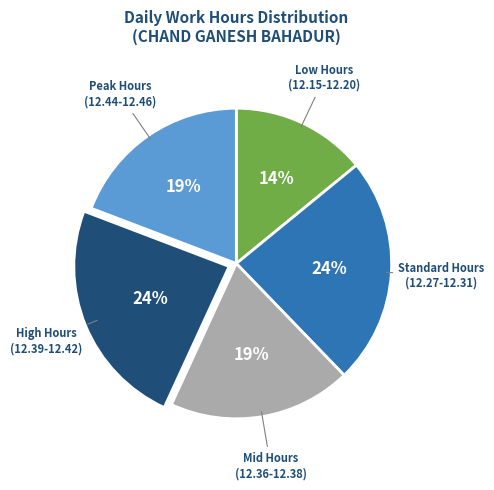

What is the smallest slice in the pie chart?

Low Hours (12.15-12.20)